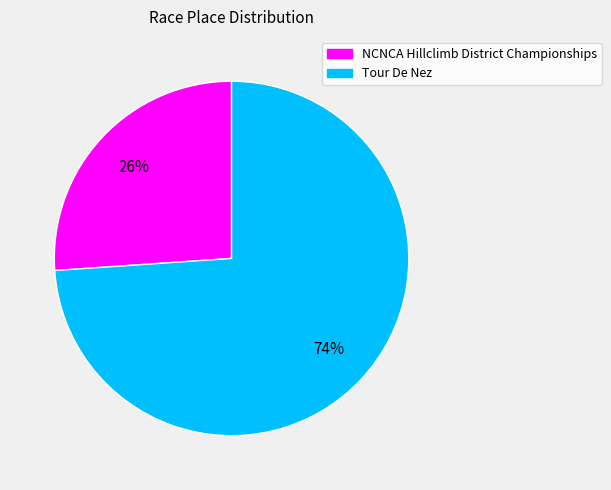

Count the number of slices in the pie.

2